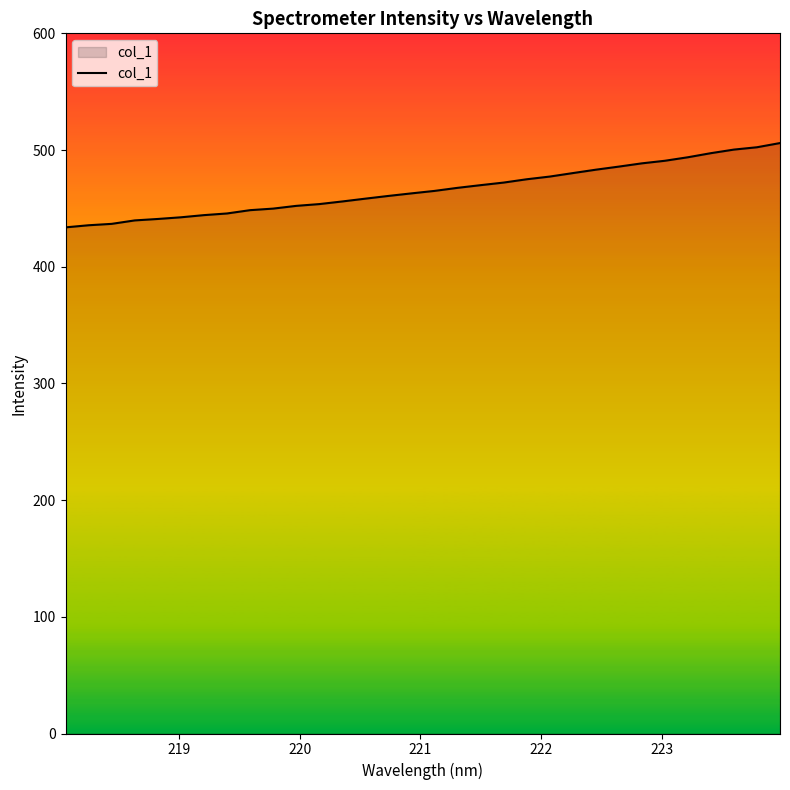

What is the difference between the maximum and minimum values?

72.2